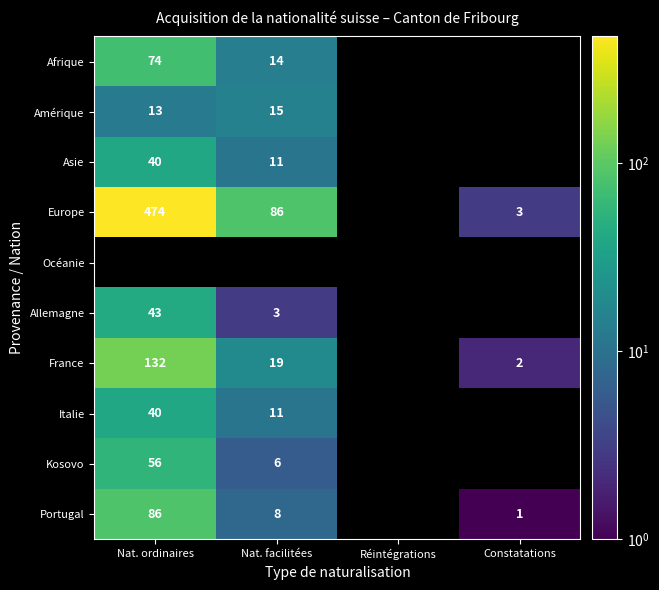

The value of Kosovo at Nat. ordinaires is 97. True or false?

False